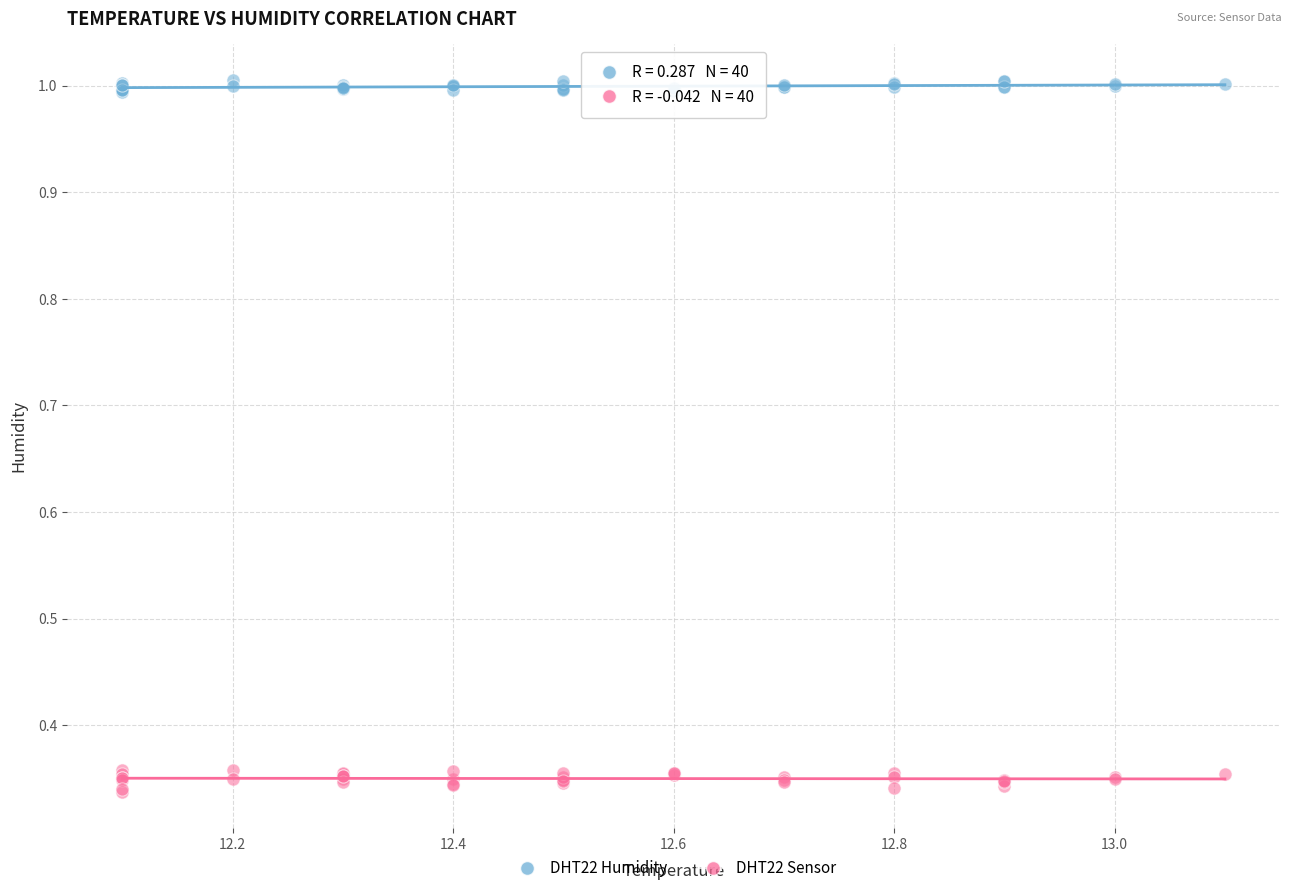

Which series contains the highest Y value?

DHT22 Humidity